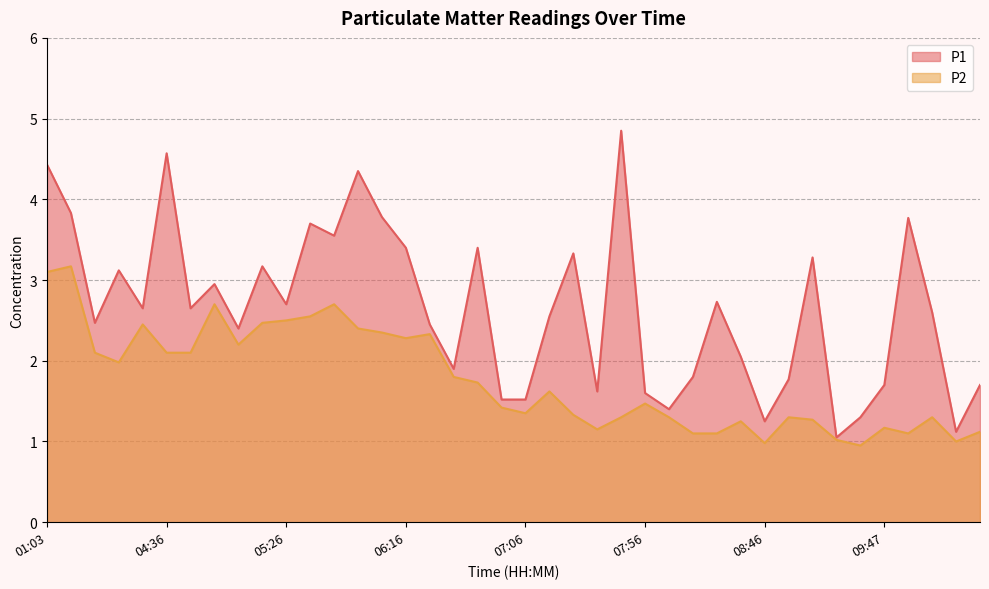

True or false: P1 and P2 cross at least once.

False